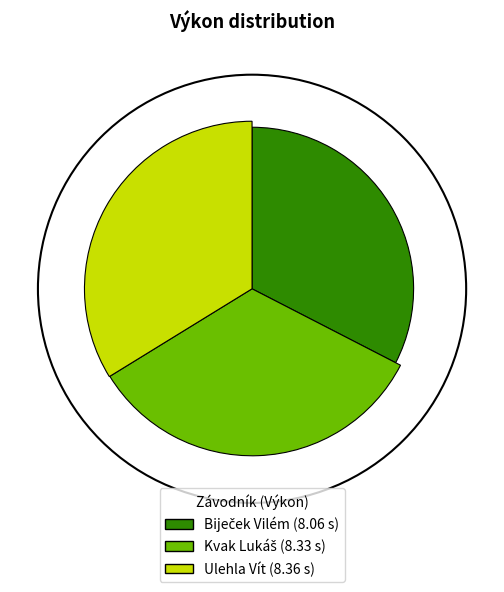

How many slices are in this pie chart?

3